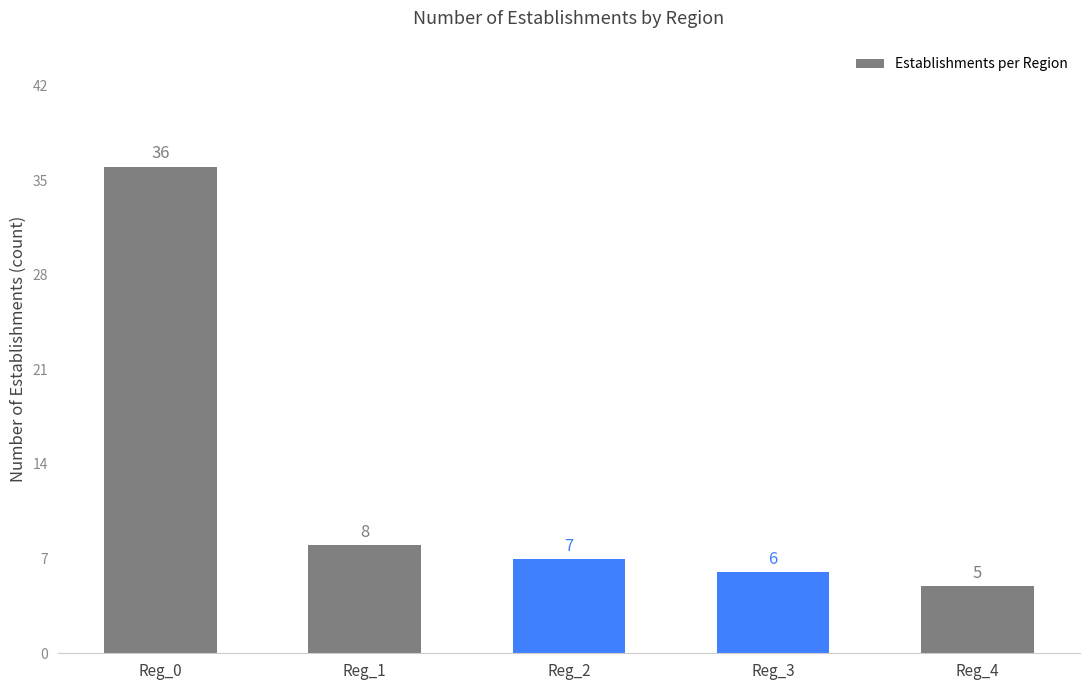

What is the difference between the values at Reg_2 and Reg_4?

2